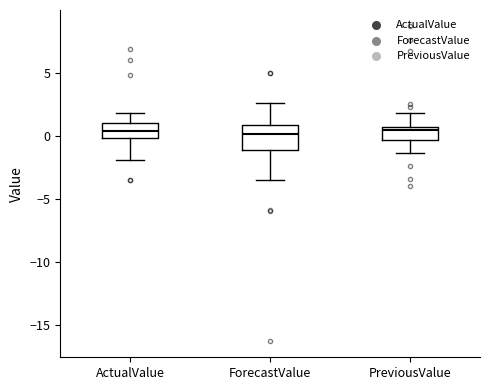

Which box is the tallest, from its lower edge to its upper edge?

ForecastValue